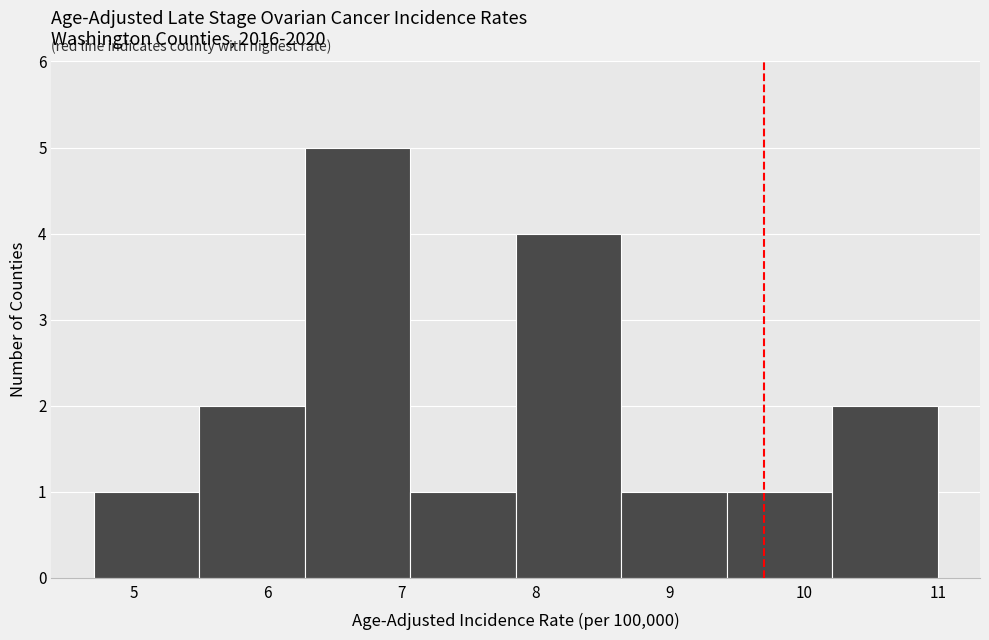

Reading left to right, transcribe this chart: for each bar, give the range it covers on the x-axis and its height. Neither the bar edges nor the heights are printed on the chart, so give them approximately, as read against the axes.

4.7 to 5.5: 1
5.5 to 6.3: 2
6.3 to 7.1: 5
7.1 to 7.9: 1
7.9 to 8.6: 4
8.6 to 9.4: 1
9.4 to 10.2: 1
10.2 to 11.0: 2